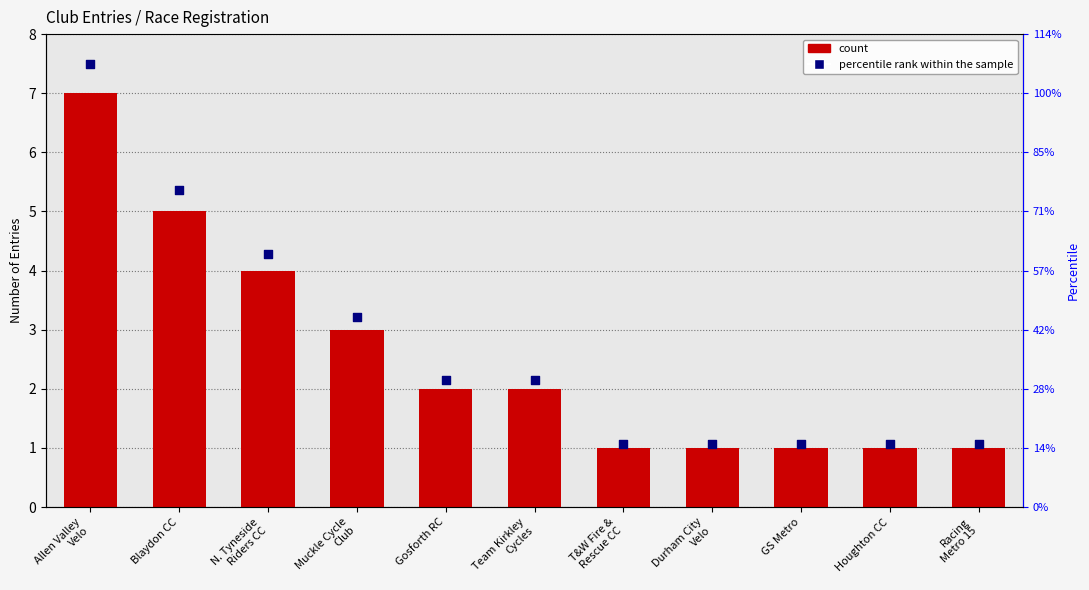

What are all the series names shown in the legend?

count, percentile rank within the sample